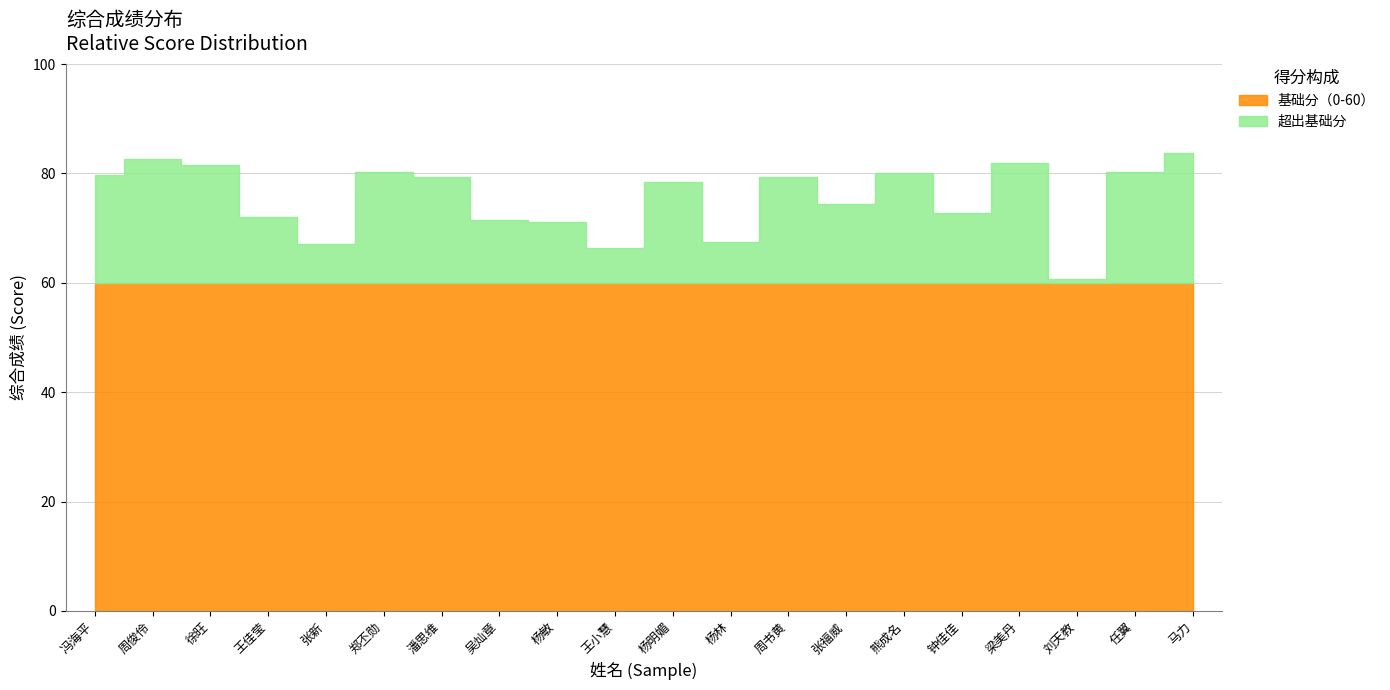

How many lines are shown in the chart?

1